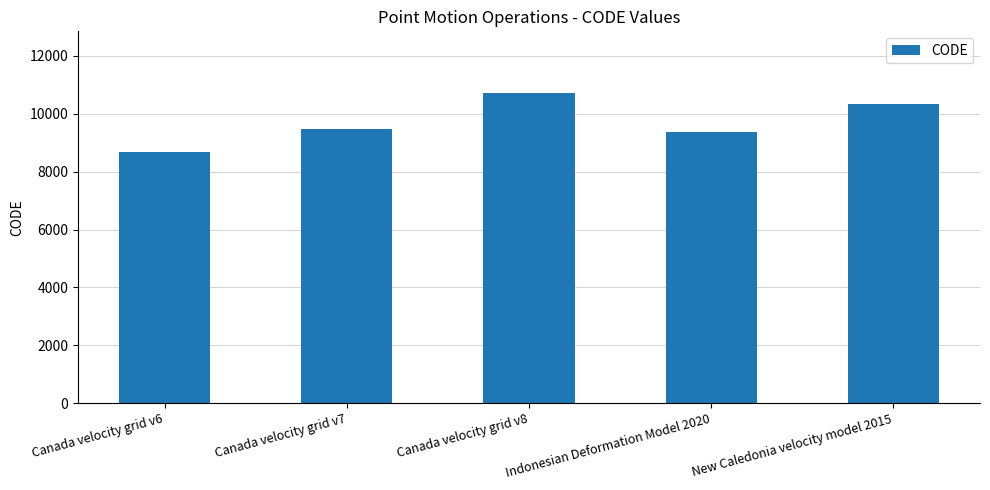

The value at Canada velocity grid v8 is 10707. True or false?

True